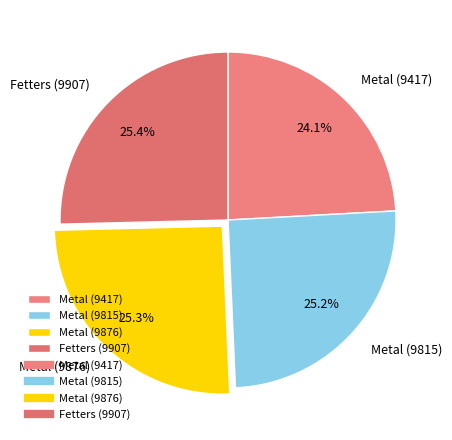

How many slices are in this pie chart?

4